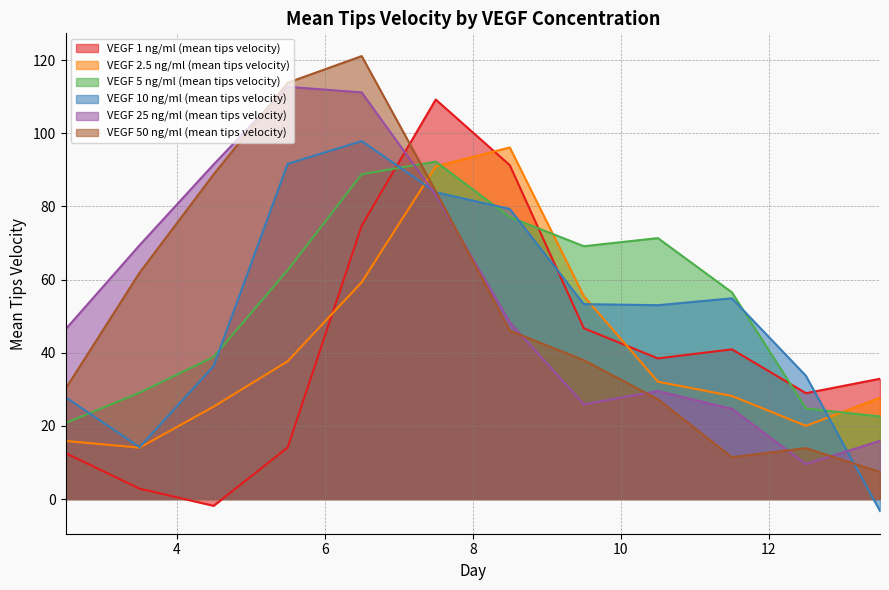

Reading left to right, extract all data points from this chart.

VEGF 1 ng/ml (mean tips velocity): 2.5=12.6	3.5=2.8	4.5=-1.8	5.5=14.1	6.5=74.8	7.5=109.2	8.5=91.3	9.5=46.7	10.5=38.5	11.5=40.9	12.5=28.9	13.5=32.9
VEGF 2.5 ng/ml (mean tips velocity): 2.5=15.9	3.5=14.0	4.5=25.3	5.5=37.7	6.5=59.3	7.5=90.9	8.5=96.1	9.5=55.5	10.5=32.1	11.5=28.2	12.5=20.0	13.5=27.7
VEGF 5 ng/ml (mean tips velocity): 2.5=20.8	3.5=29.1	4.5=38.9	5.5=62.6	6.5=88.8	7.5=92.2	8.5=77.1	9.5=69.1	10.5=71.3	11.5=56.5	12.5=24.8	13.5=22.6
VEGF 10 ng/ml (mean tips velocity): 2.5=27.8	3.5=14.2	4.5=36.3	5.5=91.6	6.5=97.8	7.5=83.9	8.5=79.3	9.5=53.3	10.5=53.0	11.5=54.9	12.5=33.7	13.5=-3.3
VEGF 25 ng/ml (mean tips velocity): 2.5=46.4	3.5=69.4	4.5=91.5	5.5=112.7	6.5=111.2	7.5=83.1	8.5=48.3	9.5=25.9	10.5=29.5	11.5=24.7	12.5=9.5	13.5=15.9
VEGF 50 ng/ml (mean tips velocity): 2.5=30.1	3.5=61.9	4.5=88.7	5.5=113.8	6.5=121.1	7.5=84.1	8.5=46.0	9.5=38.0	10.5=27.3	11.5=11.4	12.5=13.9	13.5=7.4